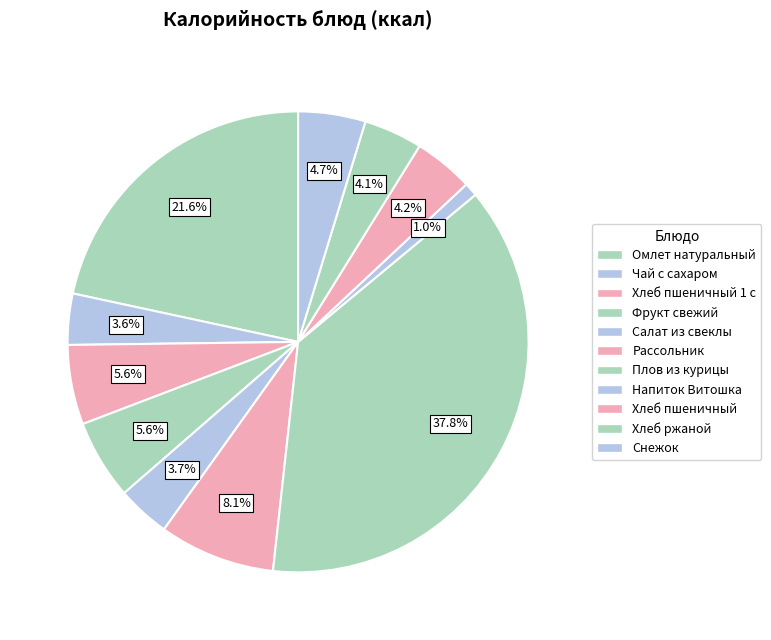

How many segments does this pie chart have?

11